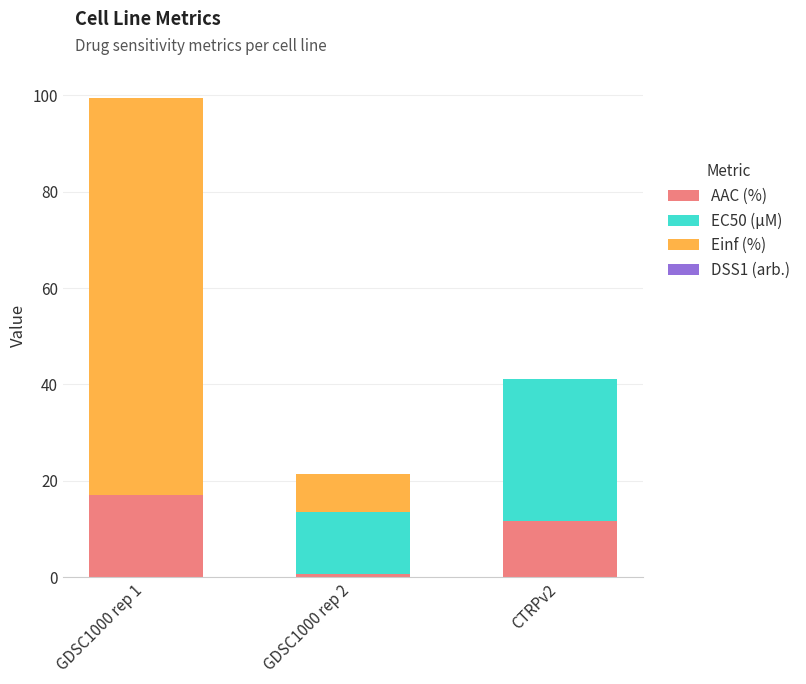

What is the average value of the AAC (%) series?

9.8